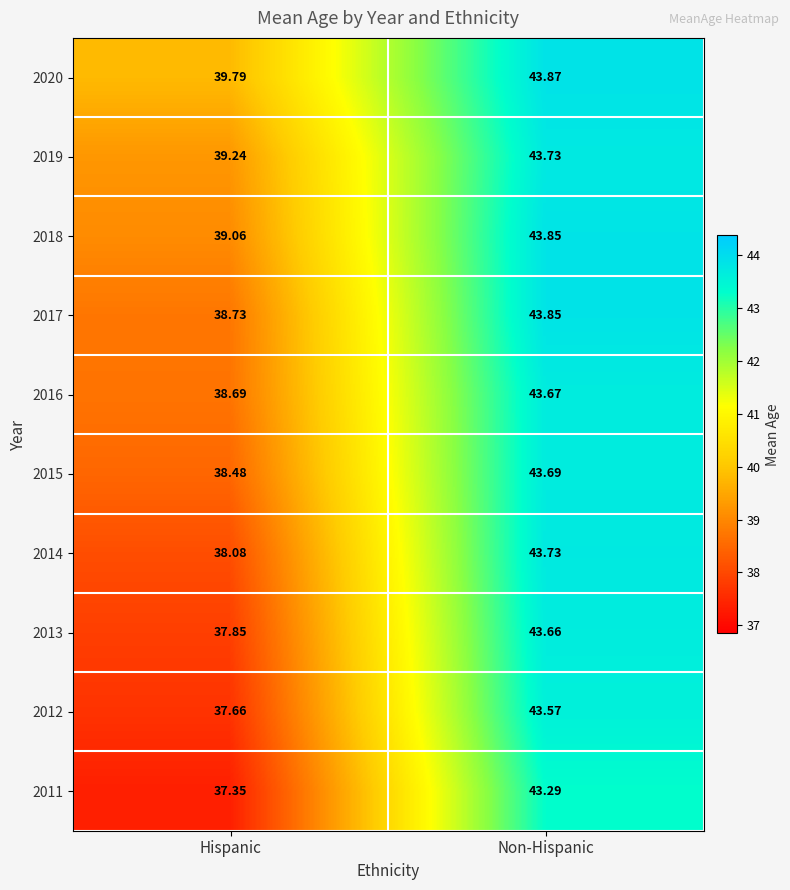

List the labels in order of 2016 value, largest first.

Non-Hispanic, Hispanic